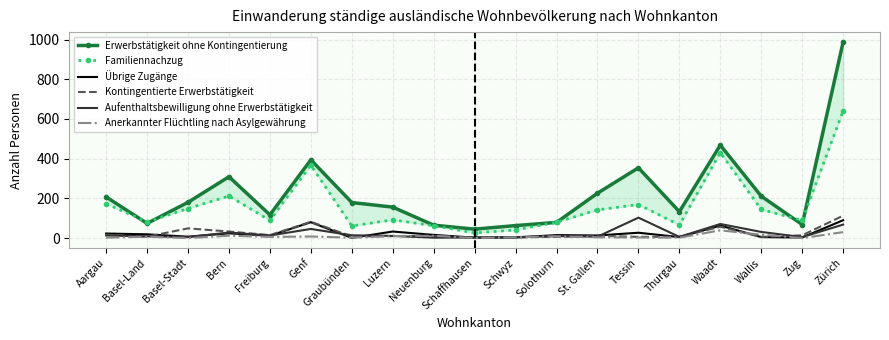

Between Bern and St. Gallen, which series saw the biggest shift?

Erwerbstätigkeit ohne Kontingentierung